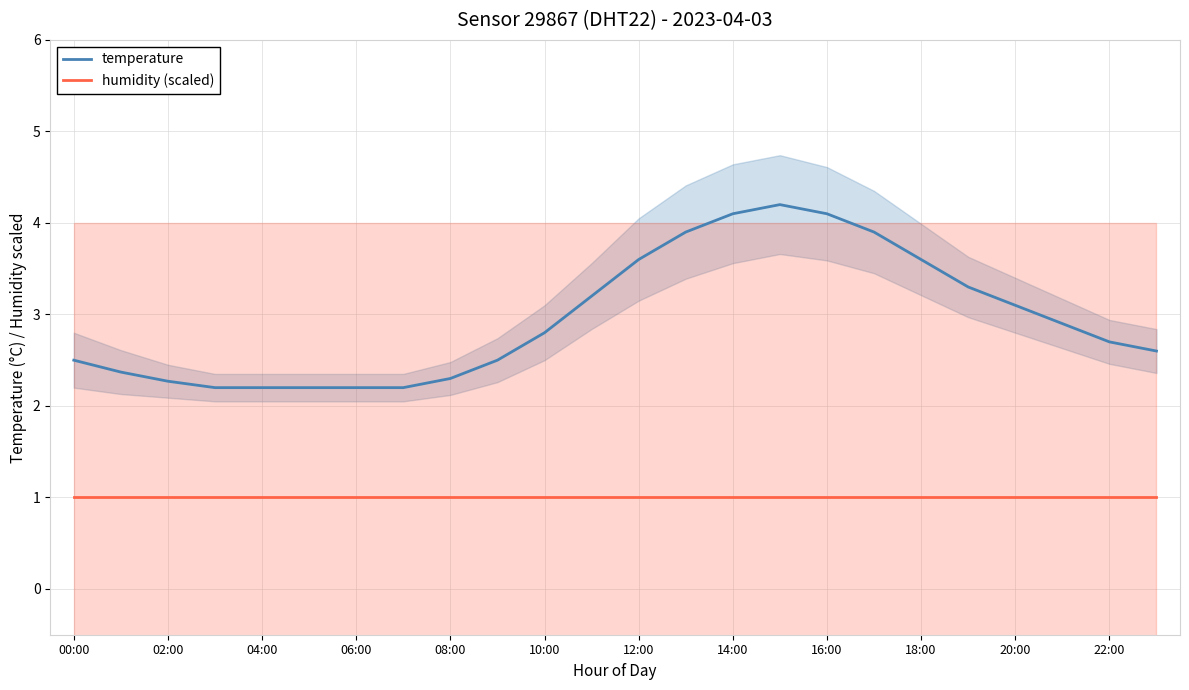

What is the minimum value for humidity (scaled)?

1.0